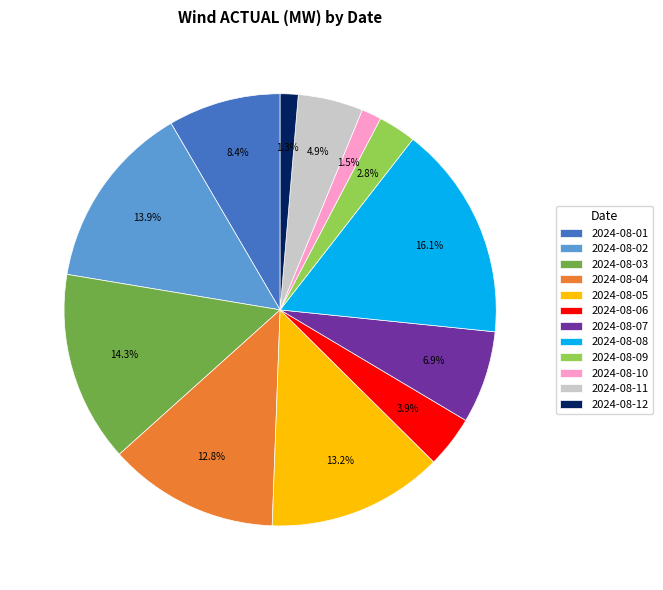

Which has a higher value, 2024-08-09 or 2024-08-04?

2024-08-04